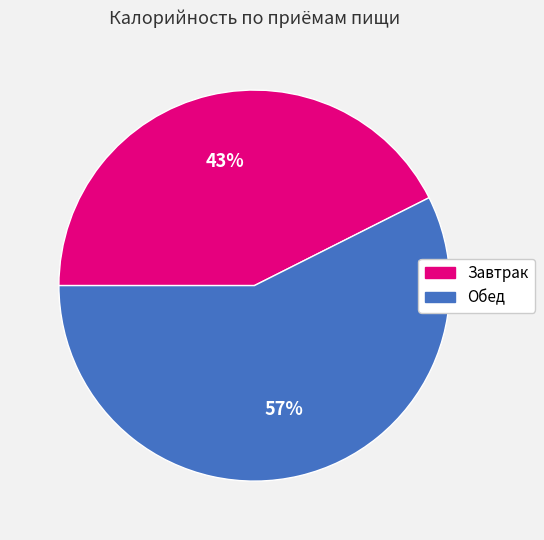

What percentage is the Обед slice, to the nearest percent?

57%